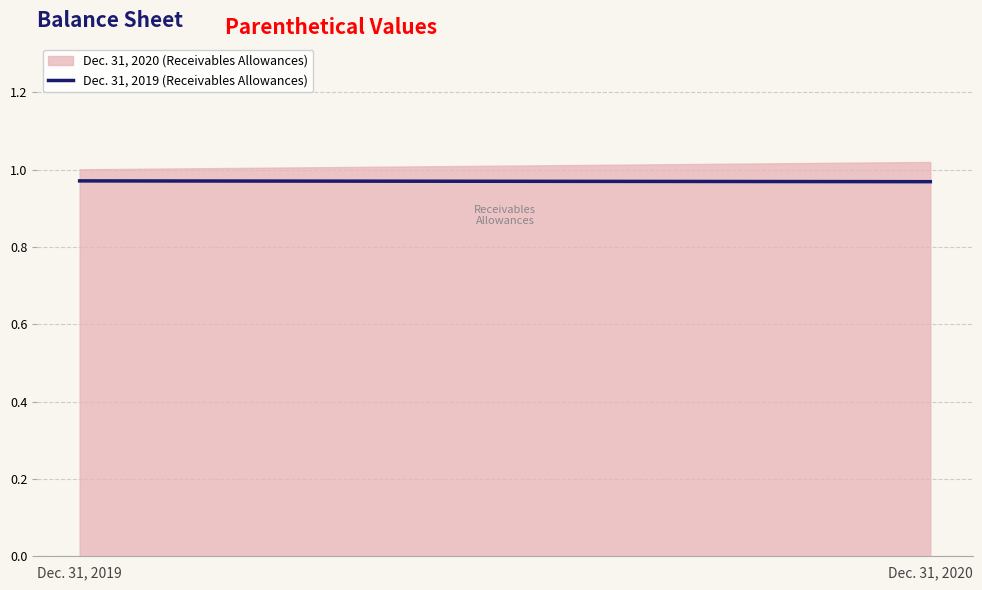

How many series are shown in this chart?

1